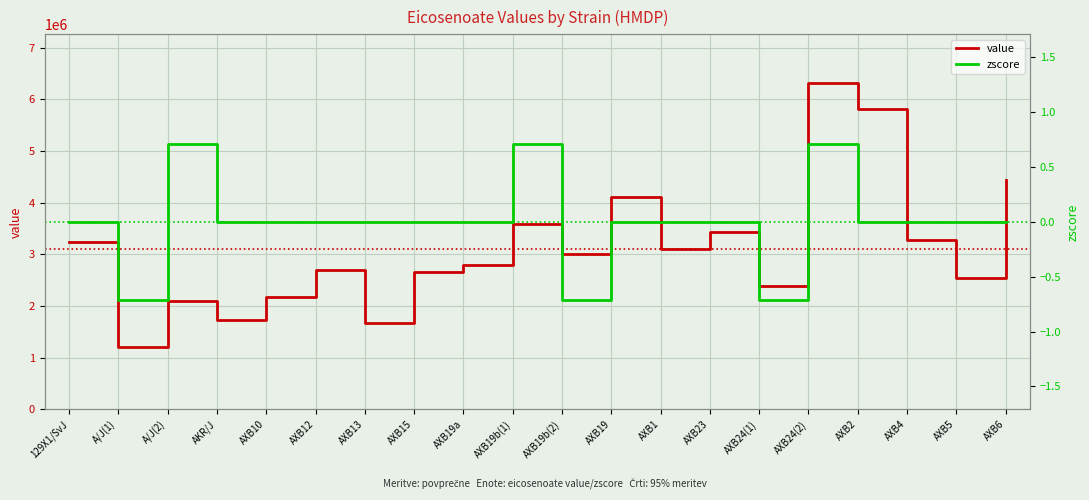

List the labels in order of zscore value, smallest first.

A/J(1), AXB19b(2), AXB24(1), 129X1/SvJ, AKR/J, AXB10, AXB12, AXB13, AXB15, AXB19a, AXB19, AXB1, AXB23, AXB2, AXB4, AXB5, AXB6, A/J(2), AXB19b(1), AXB24(2)